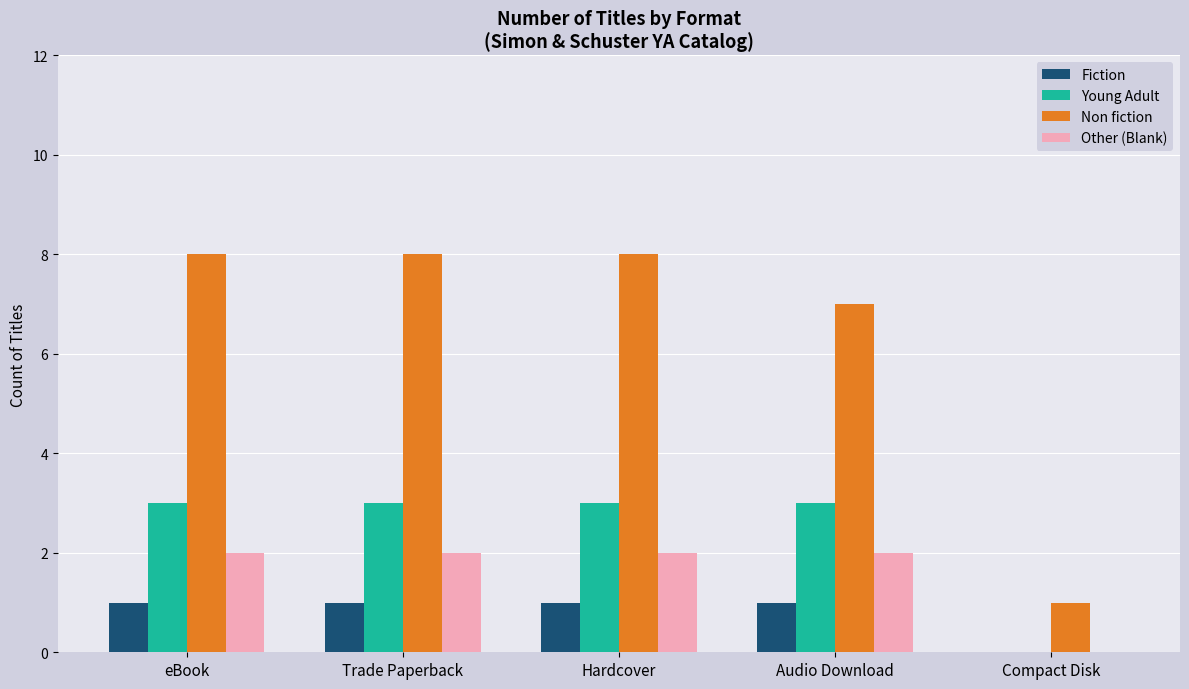

Which series has the largest total across all categories?

Non fiction